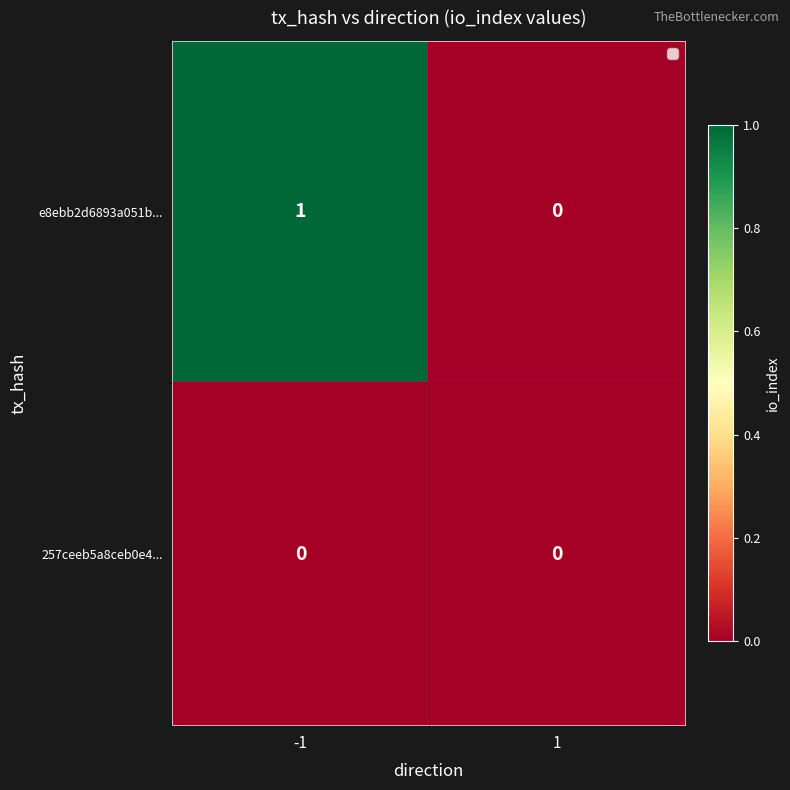

How many data points does each series have?

2